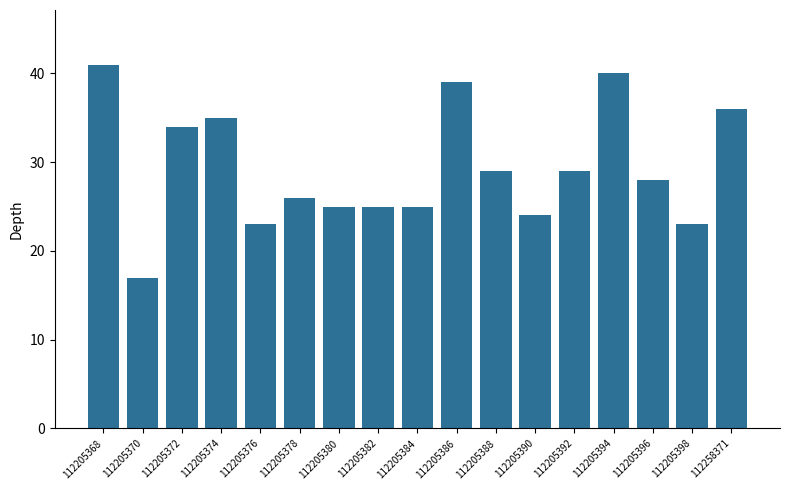

Between 112205394 and 112205388, which is larger?

112205394